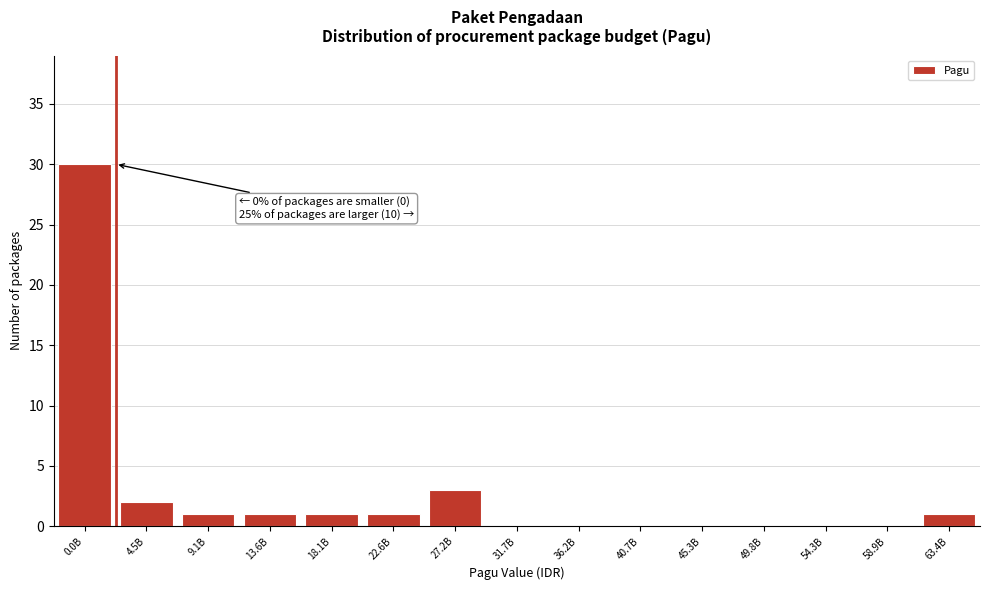

Reading right to left, what are all the values shown in this chart?

63.4B=1	58.9B=0	54.3B=0	49.8B=0	45.3B=0	40.7B=0	36.2B=0	31.7B=0	27.2B=3	22.6B=1	18.1B=1	13.6B=1	9.1B=1	4.5B=2	0.0B=30